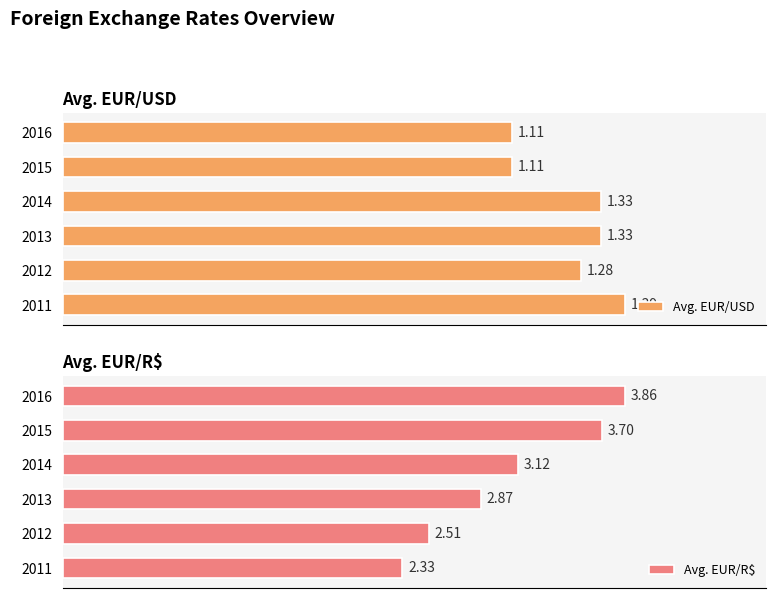

List the series in order of their peak value, lowest first.

Avg. EUR/USD, Avg. EUR/R$